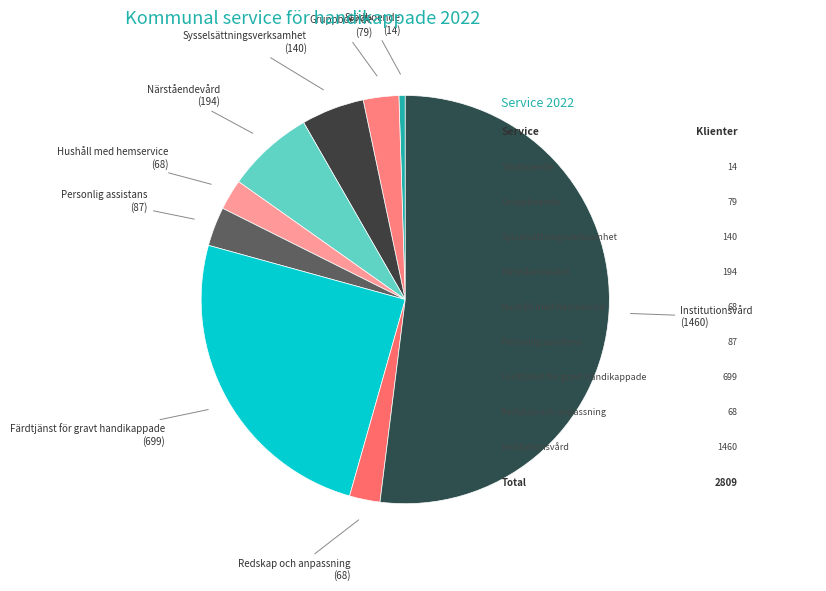

Is there a majority slice in this chart?

Yes